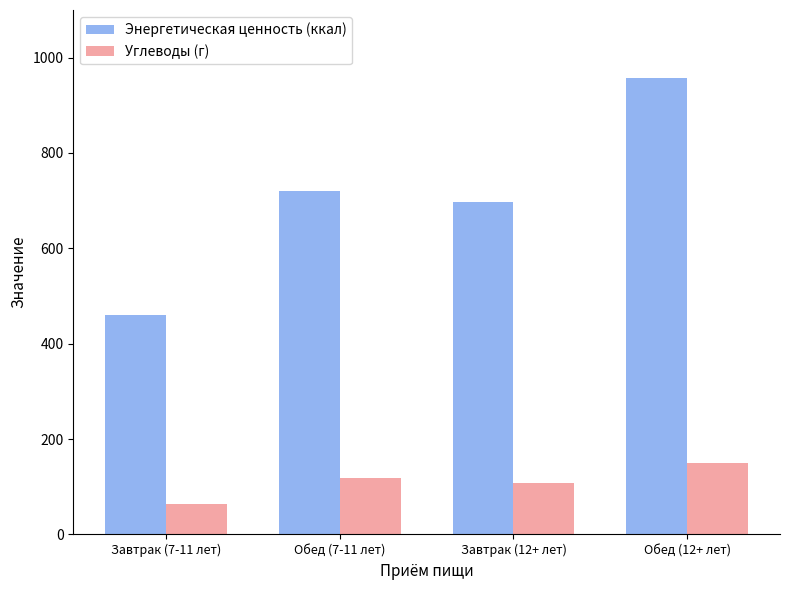

What is the sum of the Углеводы (г) values at Обед (12+ лет) and Обед (7-11 лет)?

268.6